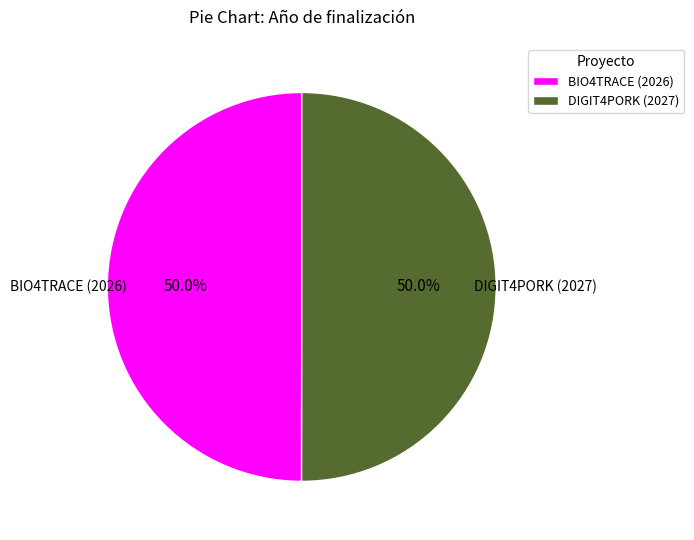

What is the ratio of the value at BIO4TRACE (2026) to the value at DIGIT4PORK (2027)?

1.0